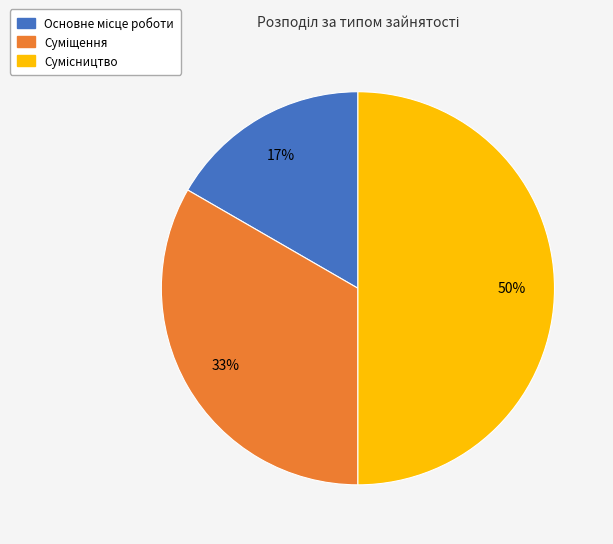

To the nearest percent, what is the average slice percentage?

33%